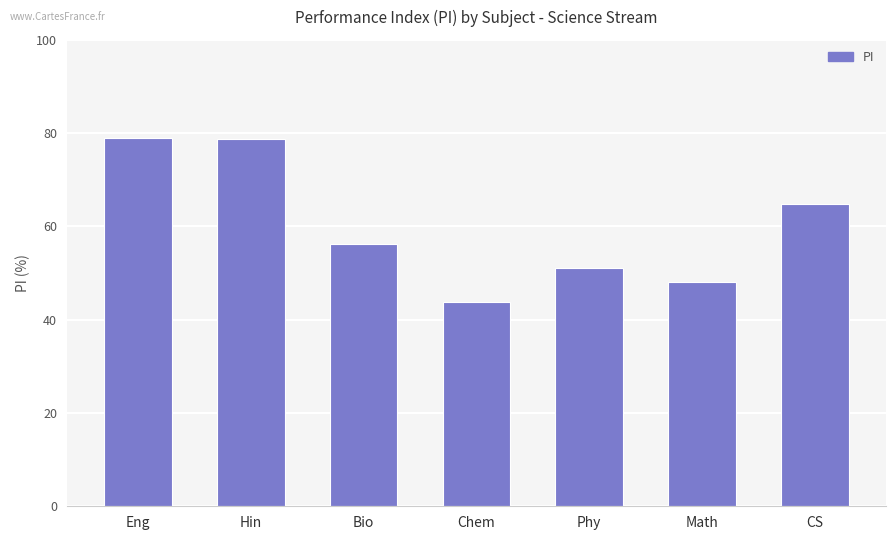

Count the number of values greater than 56.

4